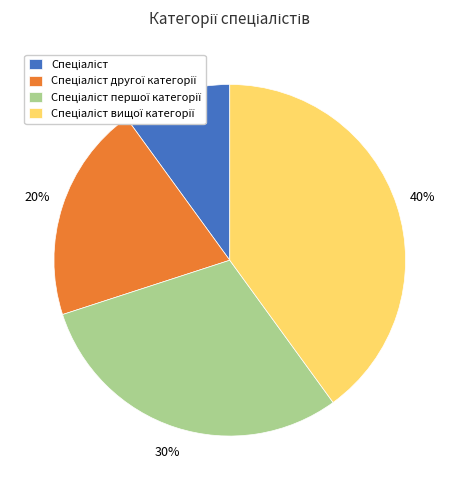

Is there a majority slice in this chart?

No